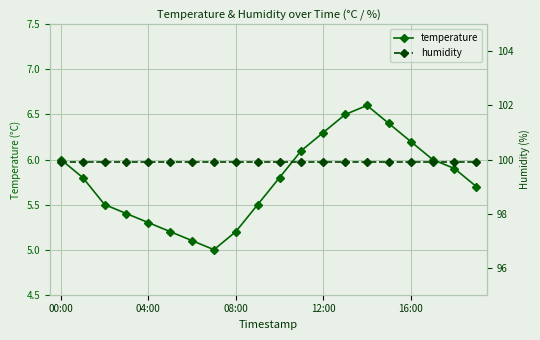

At 7, list the series in order from smallest to largest.

temperature, humidity